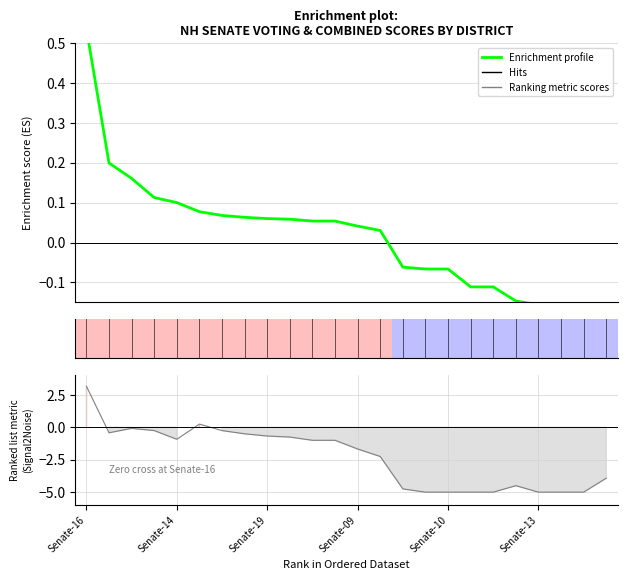

How many data points are above 0?

14